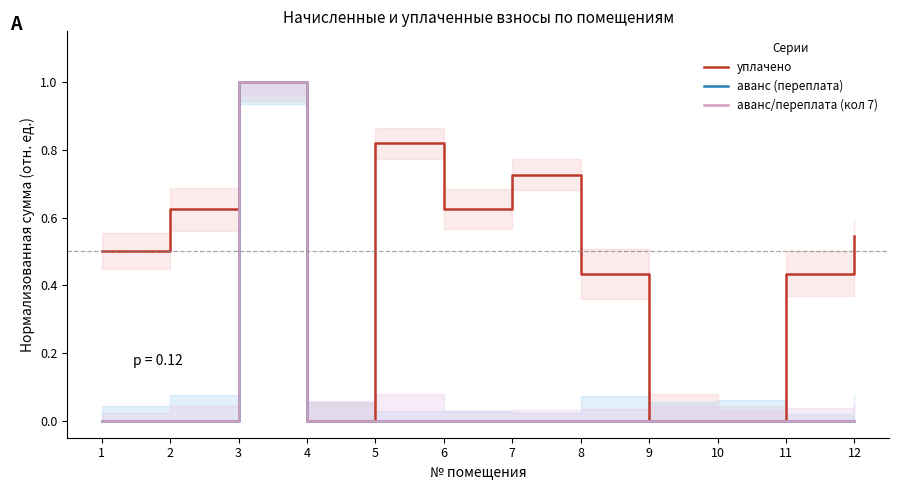

List the series in order of their peak value, lowest first.

уплачено, аванс (переплата), аванс/переплата (кол 7)